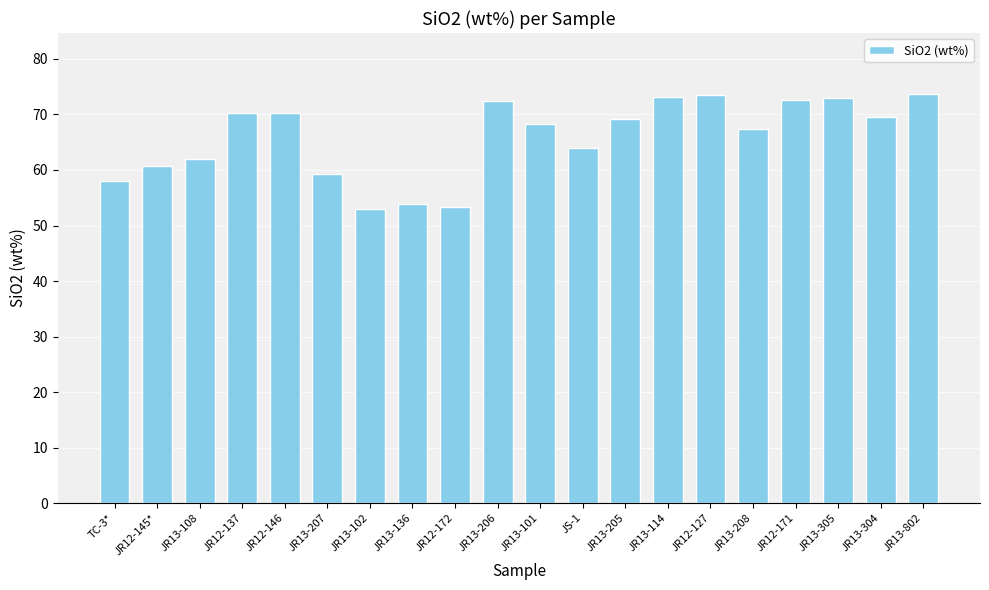

What is the minimum value shown in the chart?

52.9